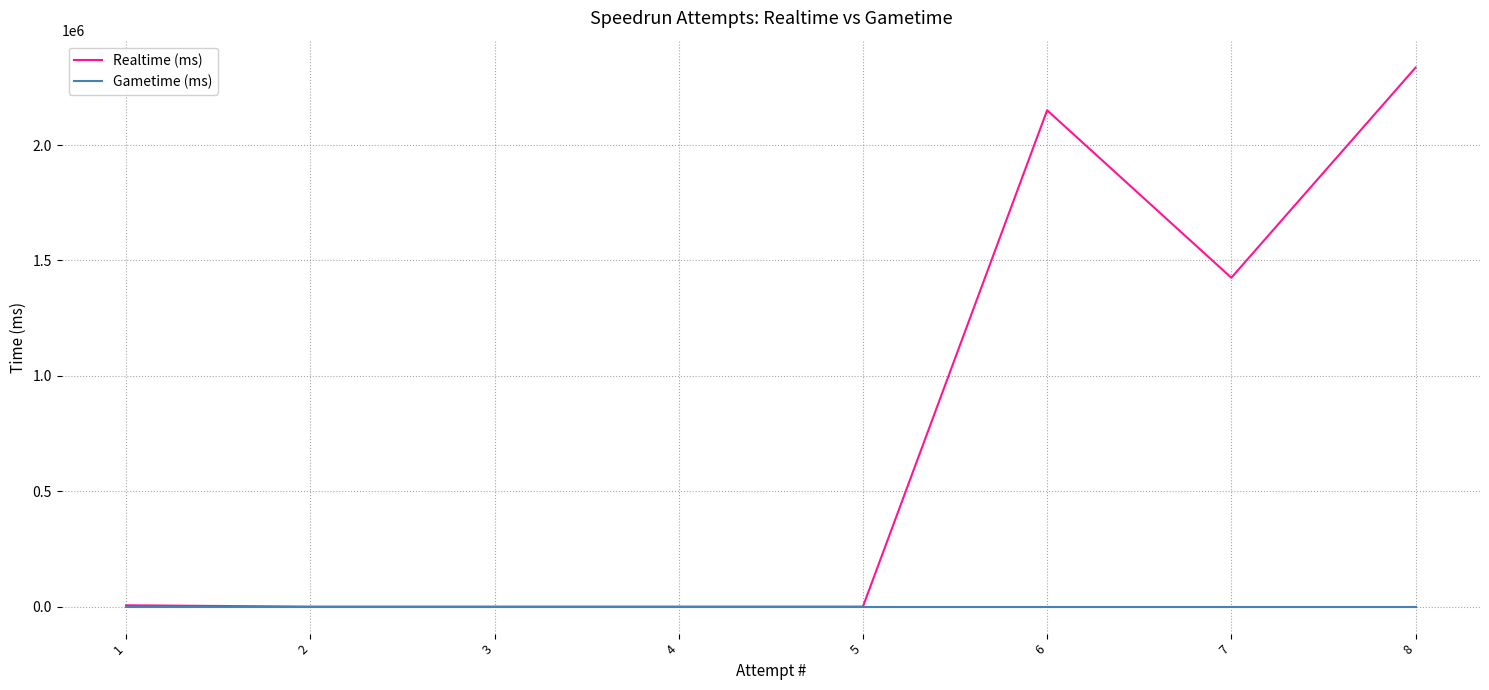

Reading left to right, extract all data points from this chart.

Realtime (ms): 8=2335607	7=1425113	6=2150816	5=0	4=0	3=0	2=0	1=5741
Gametime (ms): 8=0	7=0	6=0	5=0	4=0	3=0	2=0	1=0